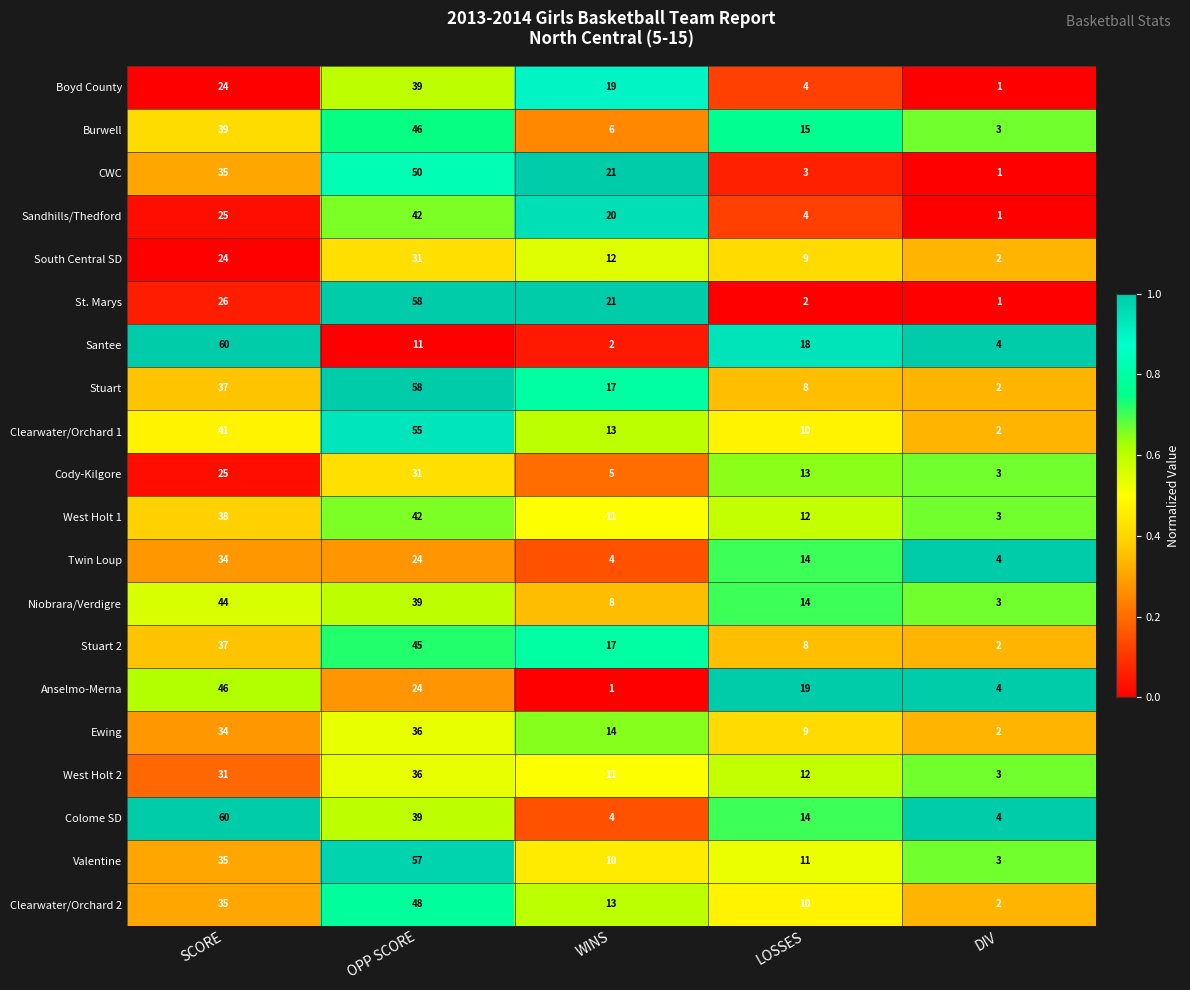

At which label is Clearwater/Orchard 2 closest to 25?

SCORE